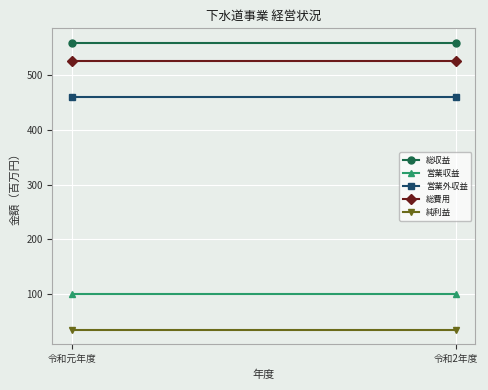

What is the maximum value for 総費用?

526.2